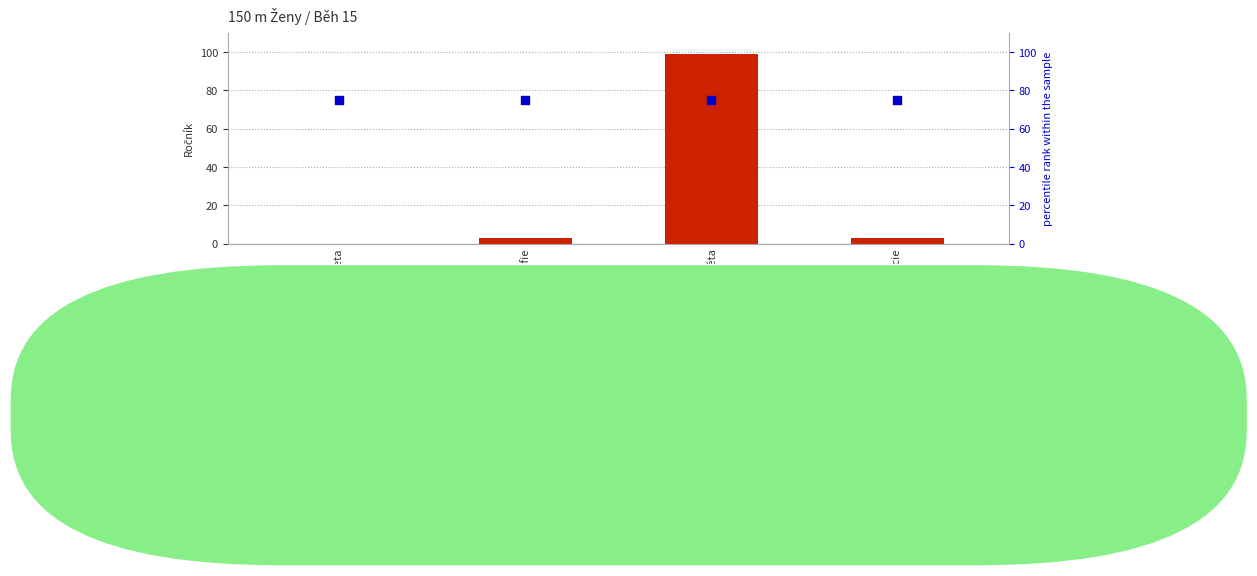

Which series contains the highest Y value?

count